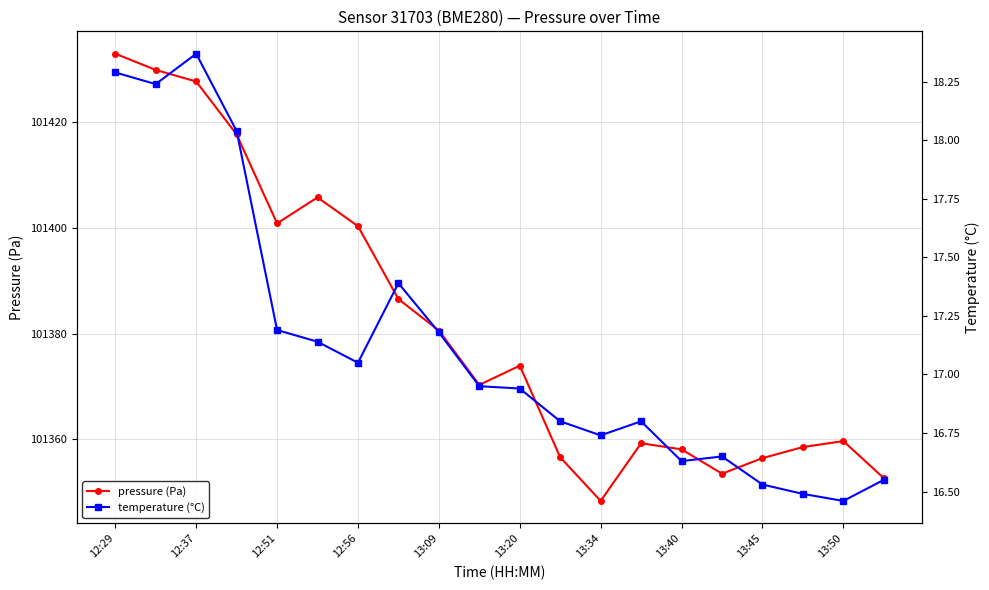

Reading left to right, transcribe all the data shown in this chart.

pressure (Pa): 101432.9	101429.8	101427.7	101417.7	101400.8	101405.8	101400.3	101386.5	101380.6	101370.3	101373.9	101356.6	101348.4	101359.3	101358.1	101353.5	101356.5	101358.6	101359.7	101352.7
temperature (°C): 18.3	18.2	18.4	18.0	17.2	17.1	17.1	17.4	17.2	16.9	16.9	16.8	16.7	16.8	16.6	16.6	16.5	16.5	16.5	16.6